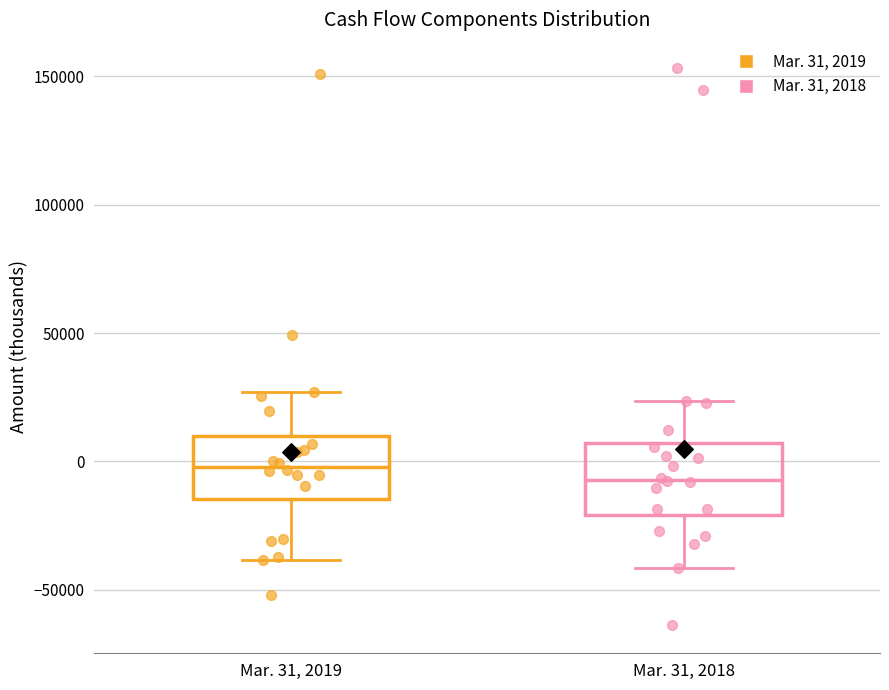

Reading left to right, transcribe this box plot: for each box, give where its median line is, the range the box spans, and where its two whiskers end, as read against the y-axis. The values are not printed on the chart, so give them approximately, as read against the axis.

Mar. 31, 2019: median 0, box -15000 to 10000, whiskers -40000 to 25000
Mar. 31, 2018: median -5000, box -20000 to 5000, whiskers -40000 to 25000